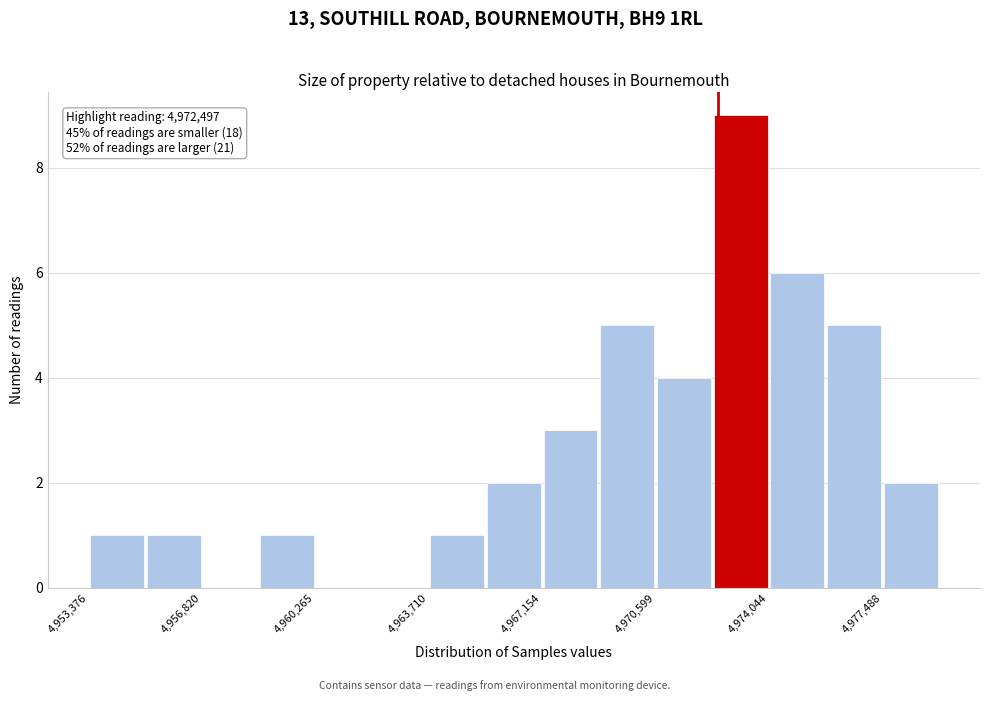

Around what value on the x-axis is the tallest bar? Give the approximate position of its centre, as read against the axis.

4973000